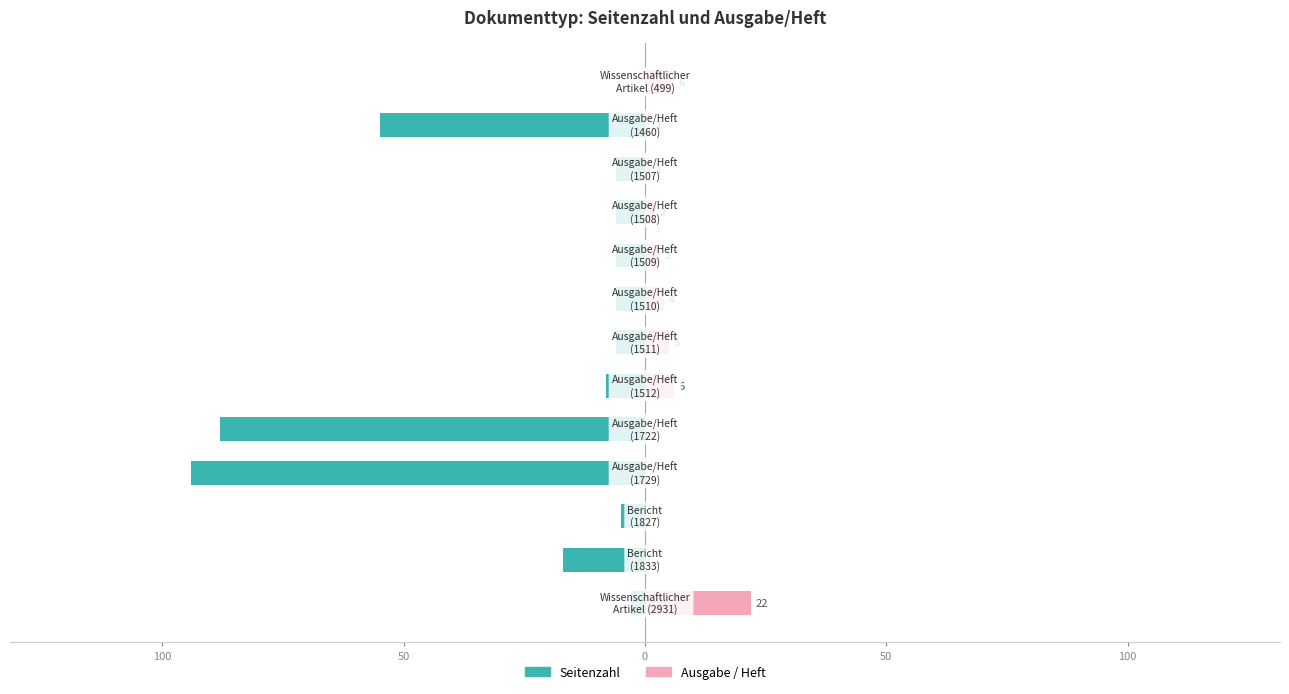

The Ausgabe / Heft series shows 1 at 9. True or false?

False